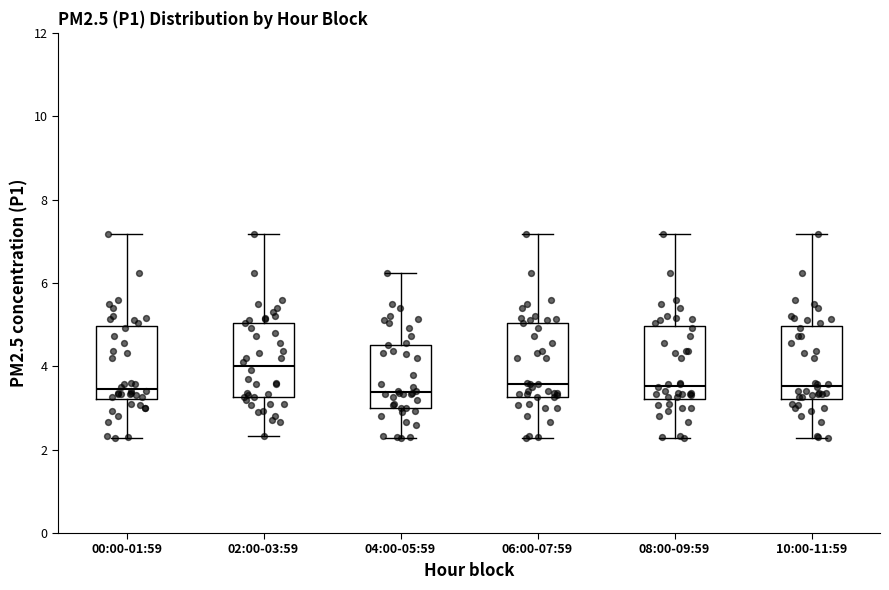

Reading left to right, transcribe this box plot: for each box, give where its median line is, the range the box spans, and where its two whiskers end, as read against the y-axis. The values are not printed on the chart, so give them approximately, as read against the axis.

00:00-01:59: median 3.4, box 3.2 to 5.0, whiskers 2.2 to 7.2
02:00-03:59: median 4.0, box 3.2 to 5.0, whiskers 2.4 to 7.2
04:00-05:59: median 3.4, box 3.0 to 4.6, whiskers 2.2 to 6.2
06:00-07:59: median 3.6, box 3.2 to 5.0, whiskers 2.2 to 7.2
08:00-09:59: median 3.6, box 3.2 to 5.0, whiskers 2.2 to 7.2
10:00-11:59: median 3.6, box 3.2 to 5.0, whiskers 2.2 to 7.2